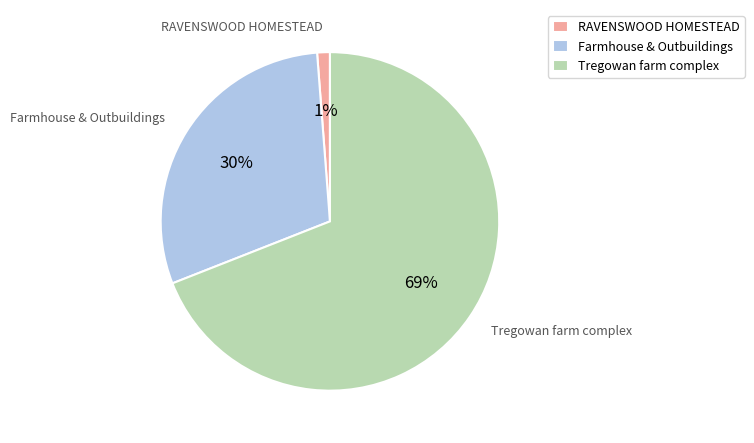

The Tregowan farm complex slice represents 76% of the pie. True or false?

False